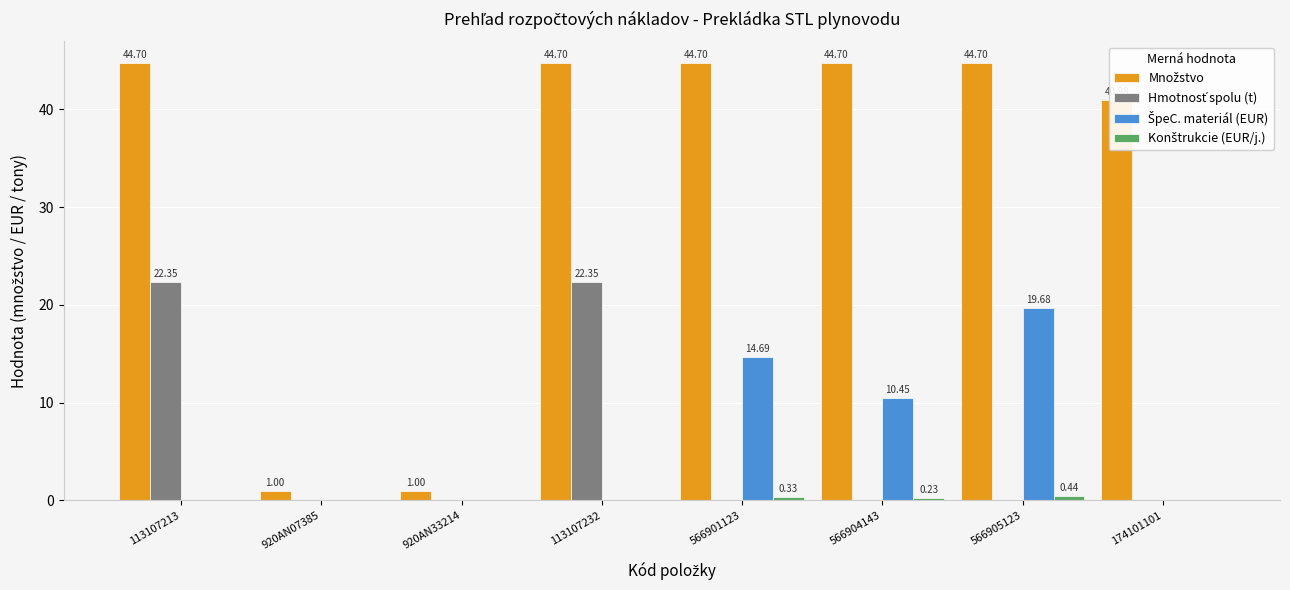

What is the total value across all series at 566901123?

59.7